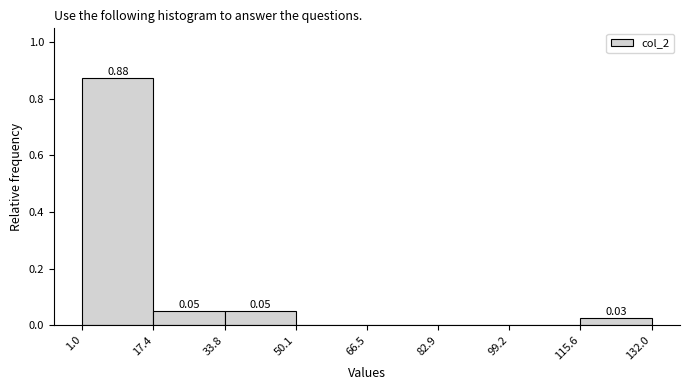

Which range on the x-axis has the tallest bar?

1.0 to 17.4